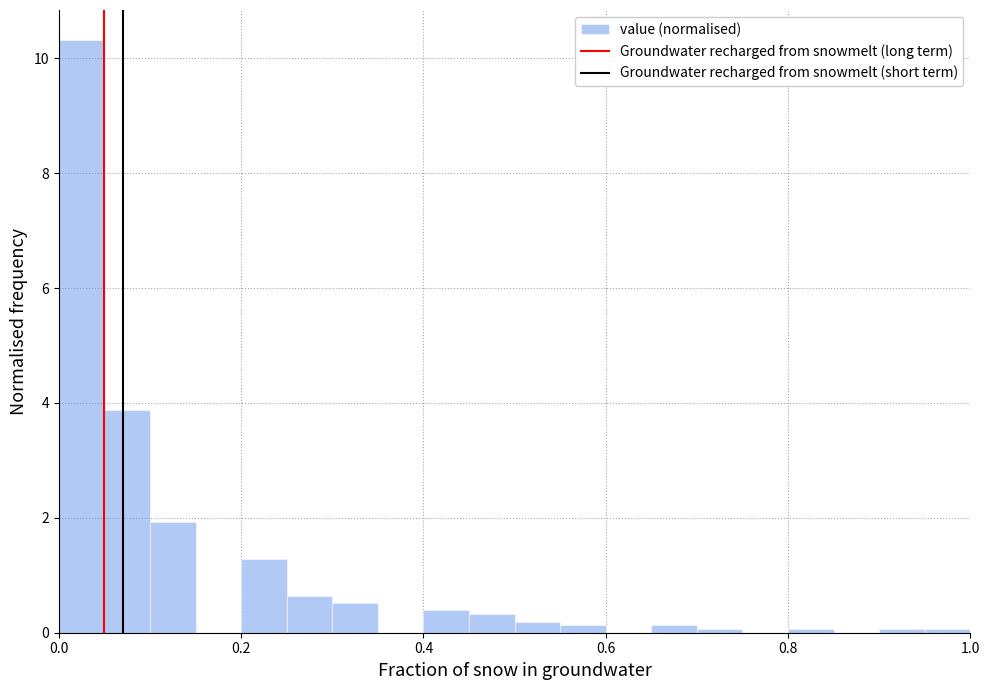

Read against the x-axis, roughly where is the centre of the tallest bar?

0.02